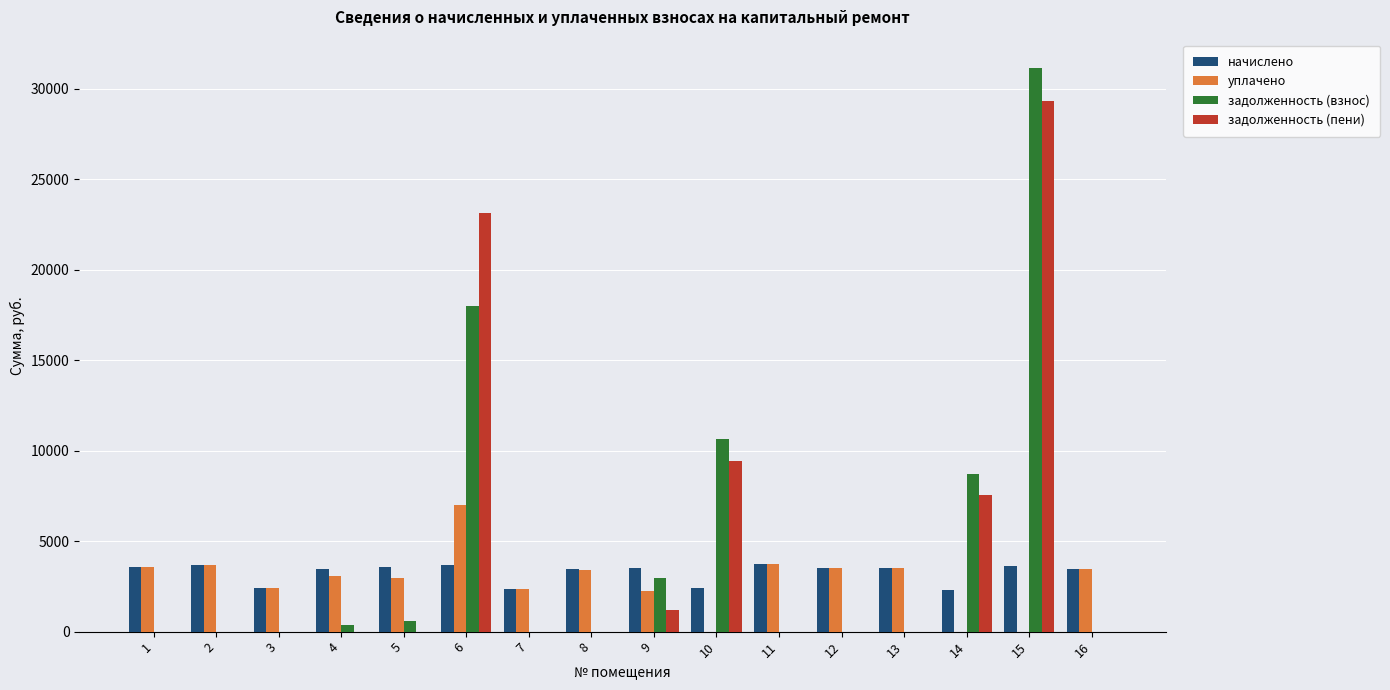

What is the difference between the начислено values at 5 and 2?

115.9